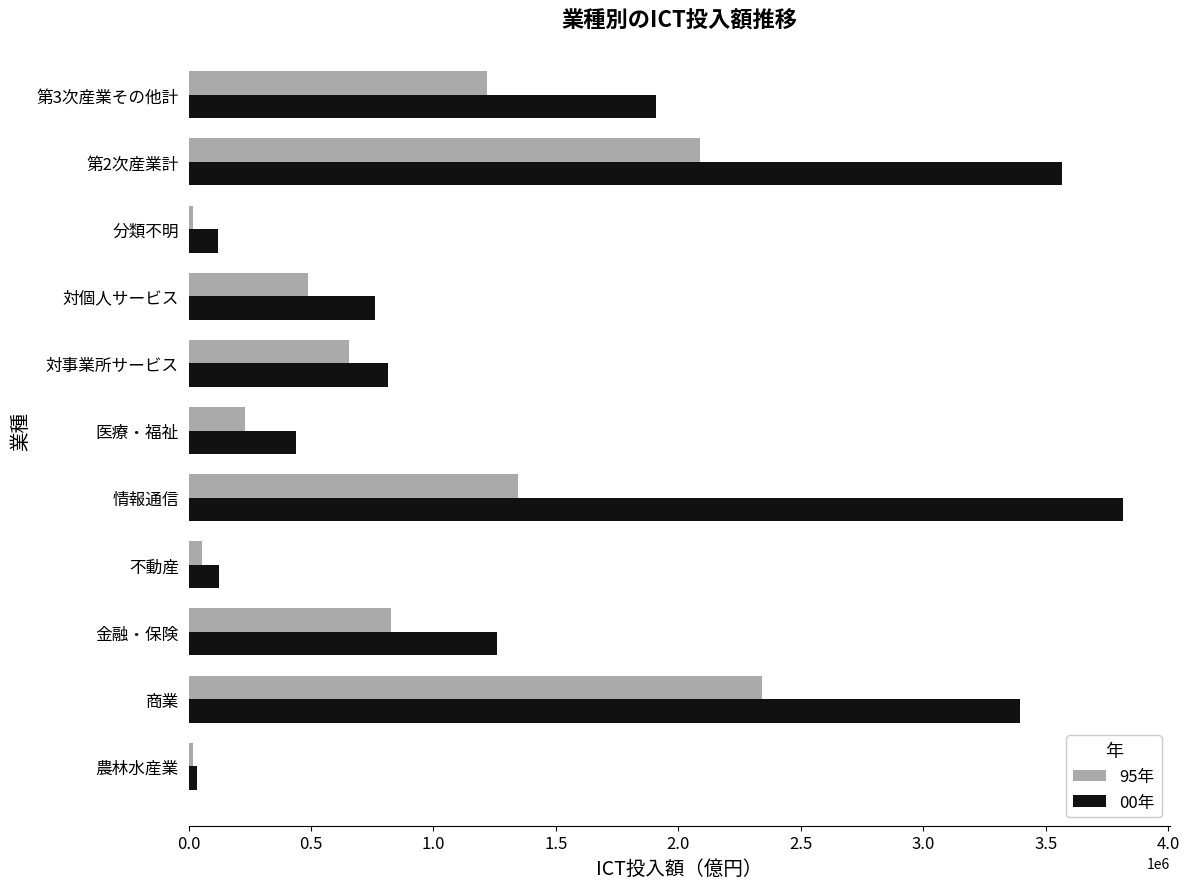

The value of 00年 at 分類不明 is 120736. True or false?

True